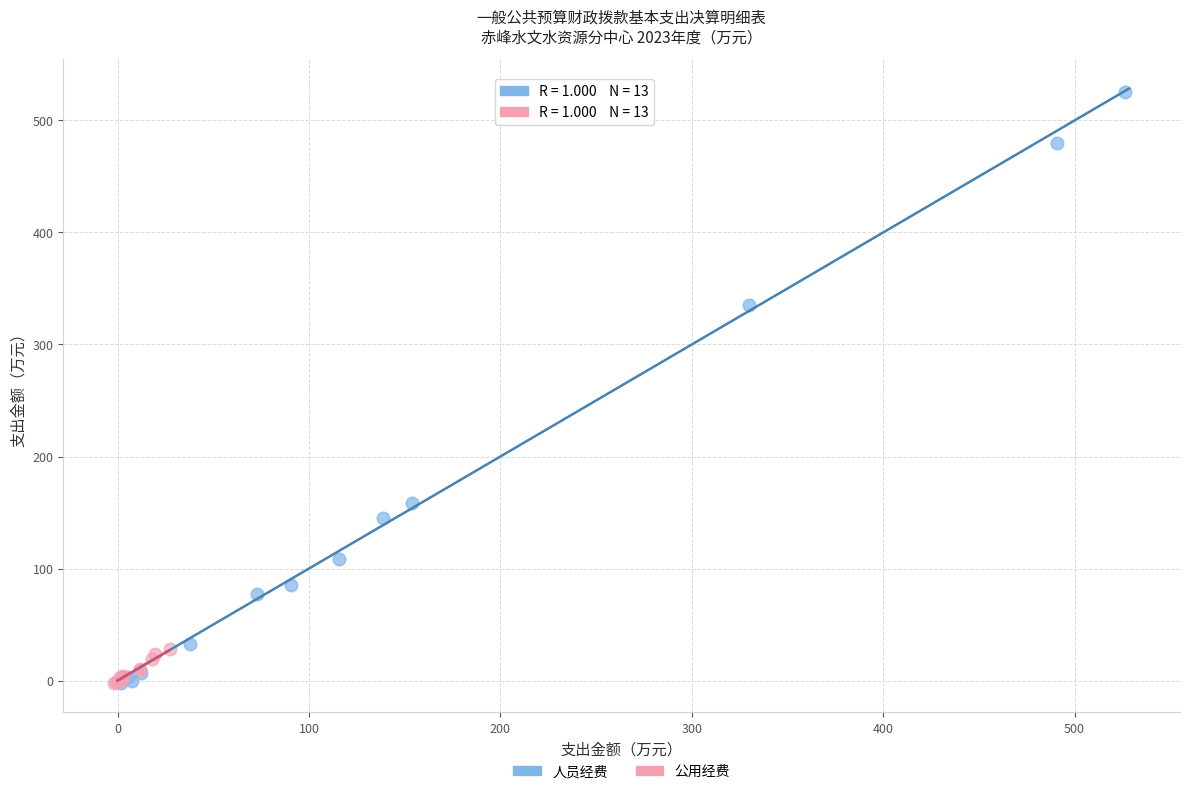

Which series reaches the maximum Y coordinate?

人员经费